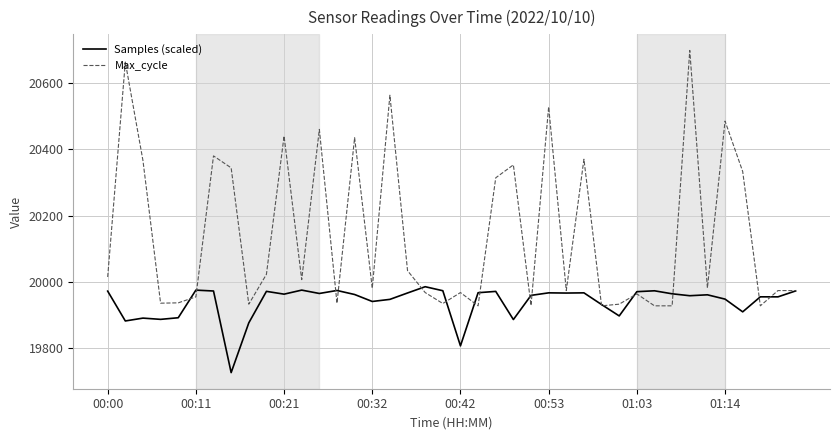

Rank the series by their maximum value, from highest to lowest.

Max_cycle, Samples (scaled)